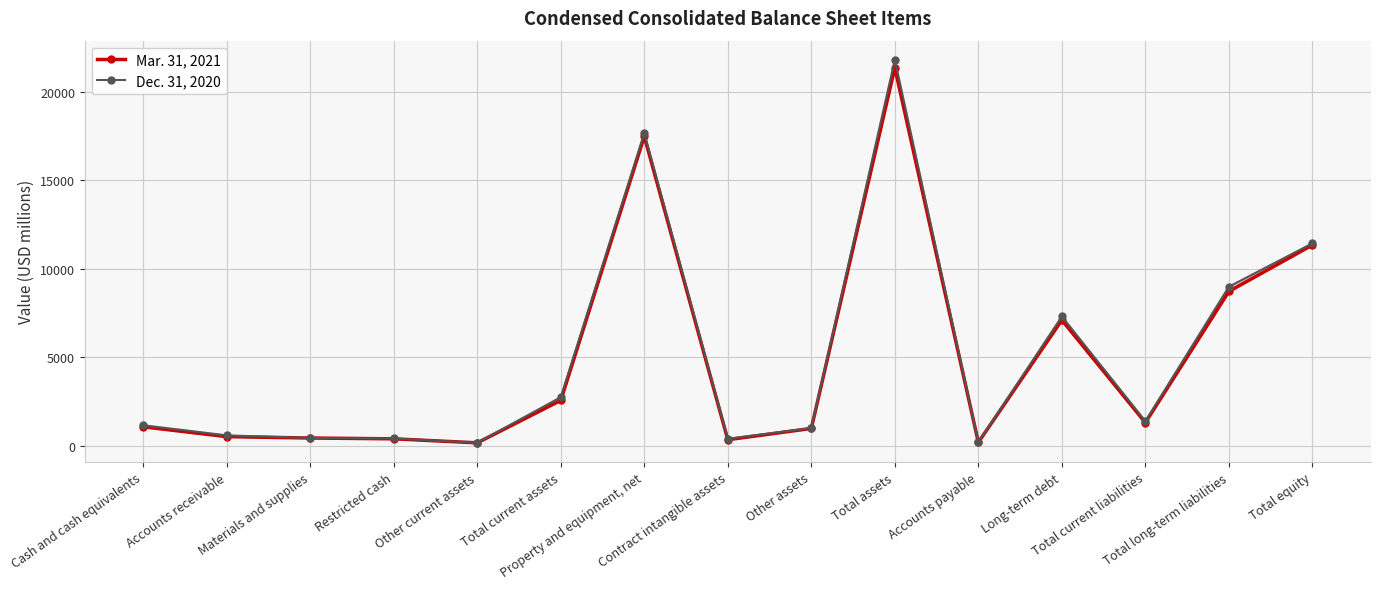

At which category is the sum across all series the highest?

Total assets